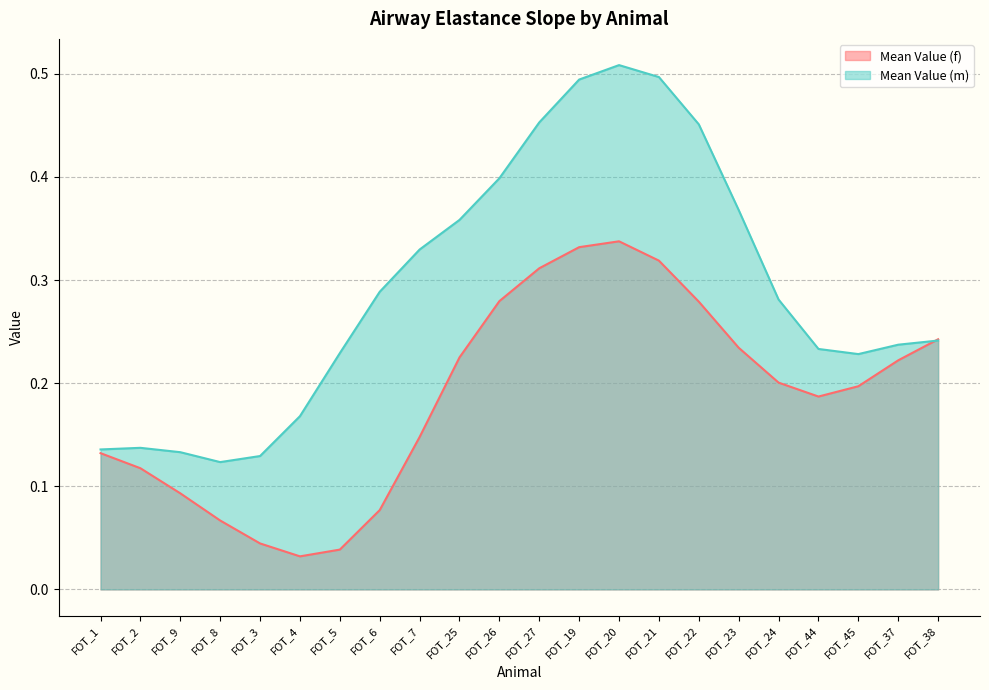

In Mean Value (f), how many points are higher than both neighbors (excluding endpoints)?

1